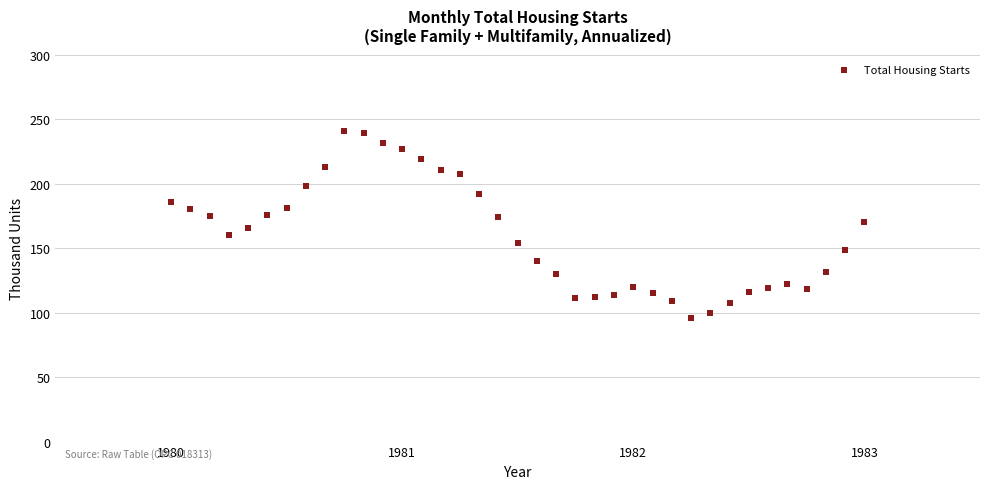

What is the range of Y values (max minus min)?

144.5